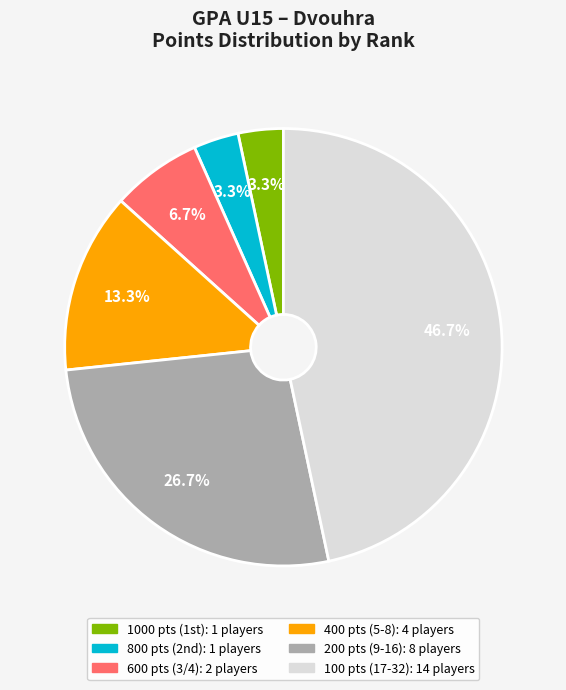

Is there a majority slice in this chart?

No